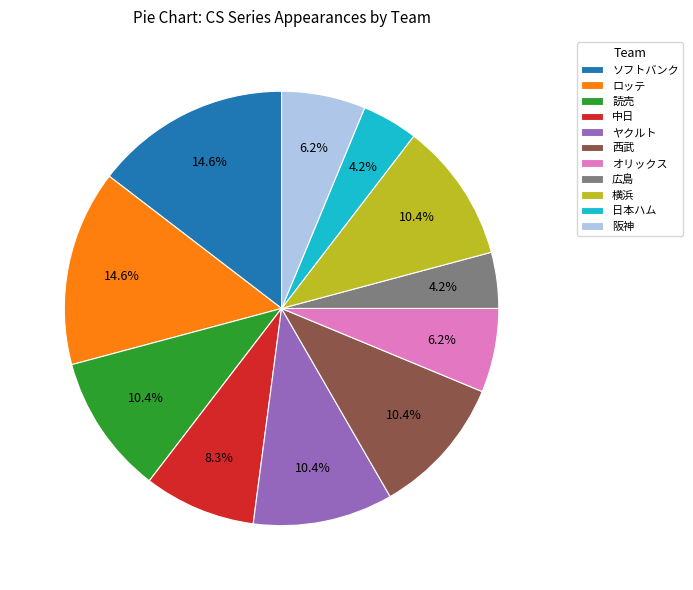

To the nearest percent, what percentage of the pie is 広島?

4%